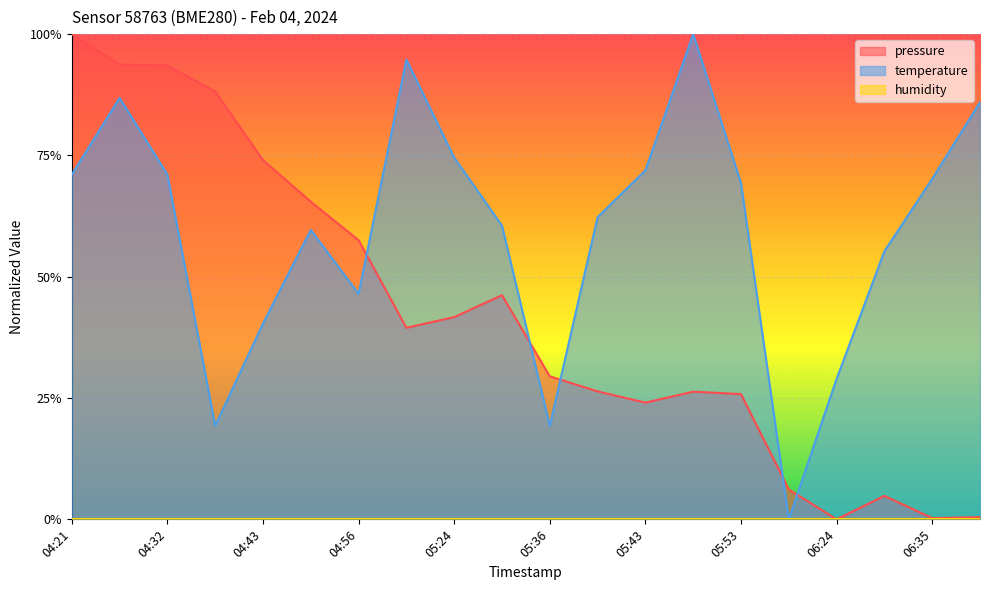

At which label is pressure closest to 0?

06:24